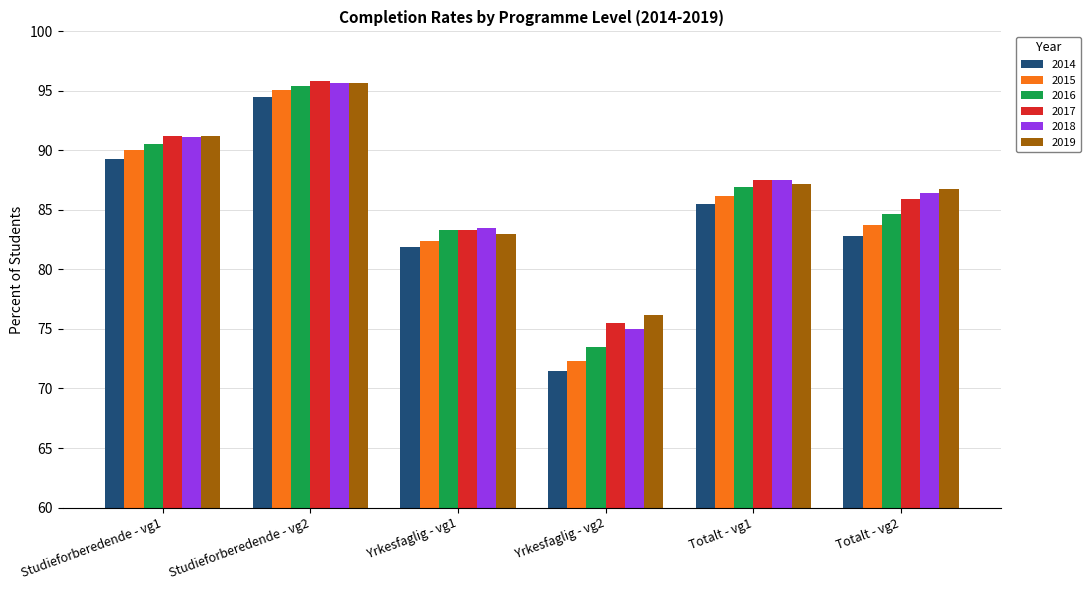

The 2017 series shows 36.2 at Studieforberedende - vg2. True or false?

False